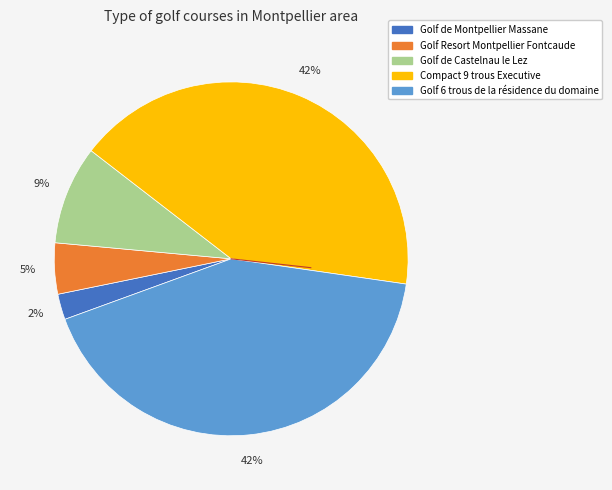

Is it true that Golf Resort Montpellier Fontcaude is 5% of the pie?

True